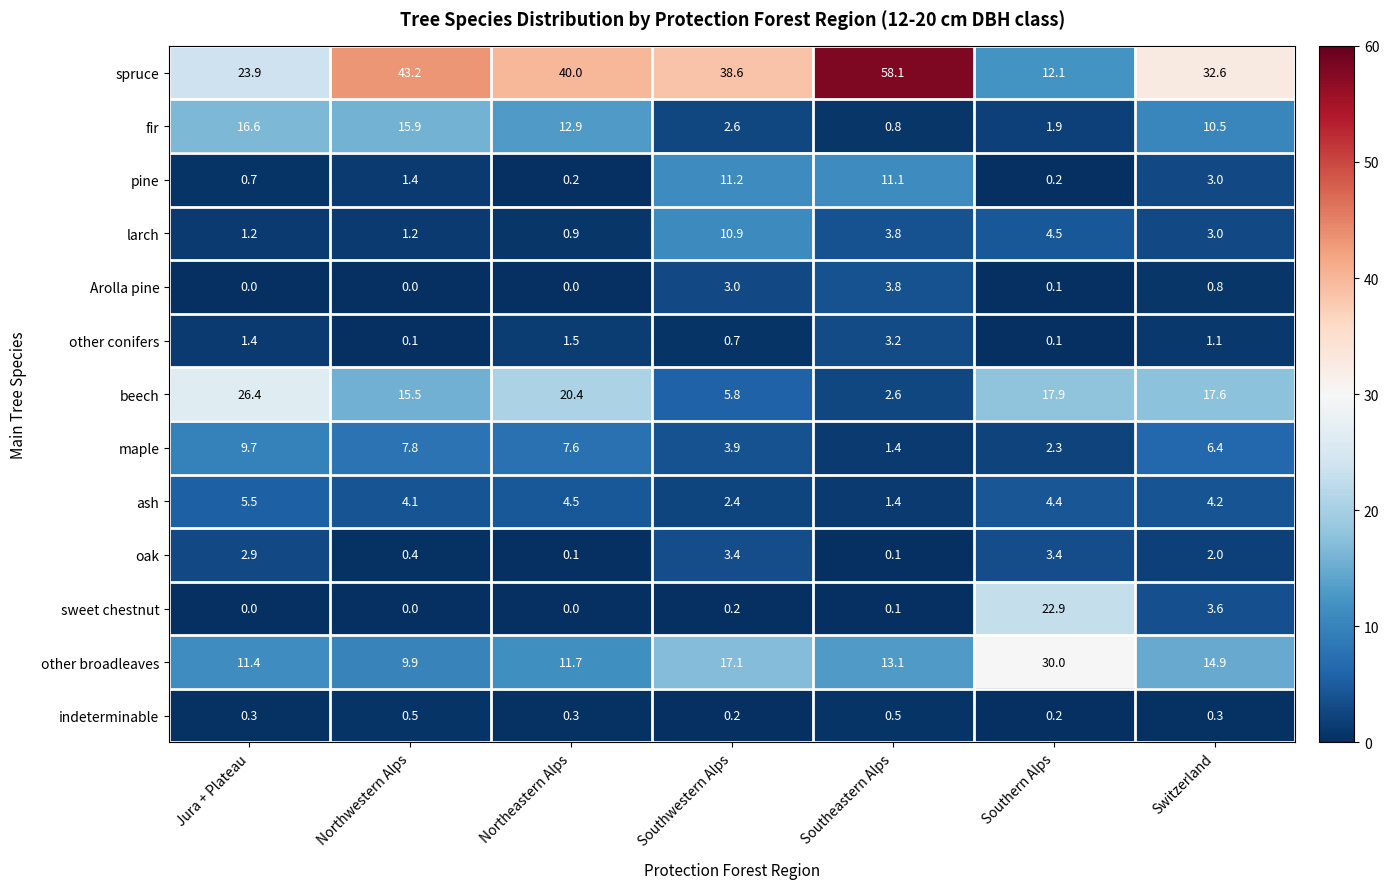

Count the number of data series in this chart.

13